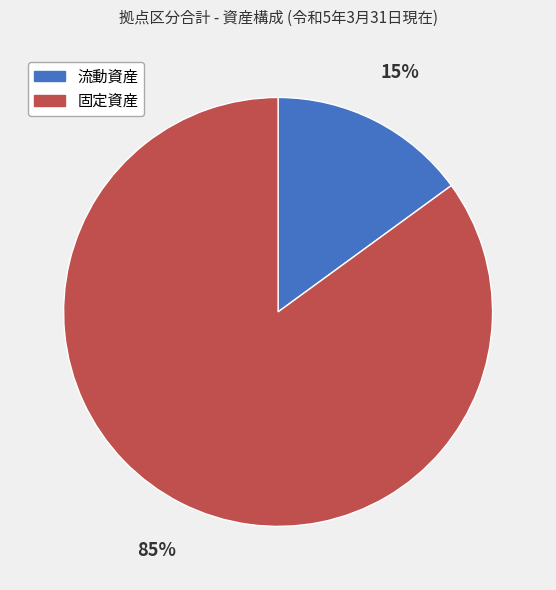

Count the number of slices in the pie.

2